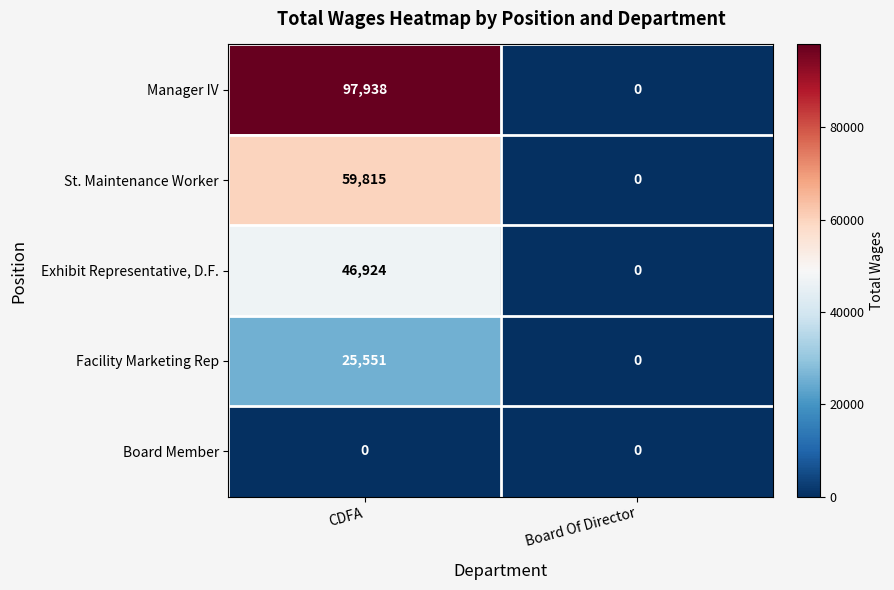

Between CDFA and Board Of Director, which series saw the biggest shift?

Manager IV